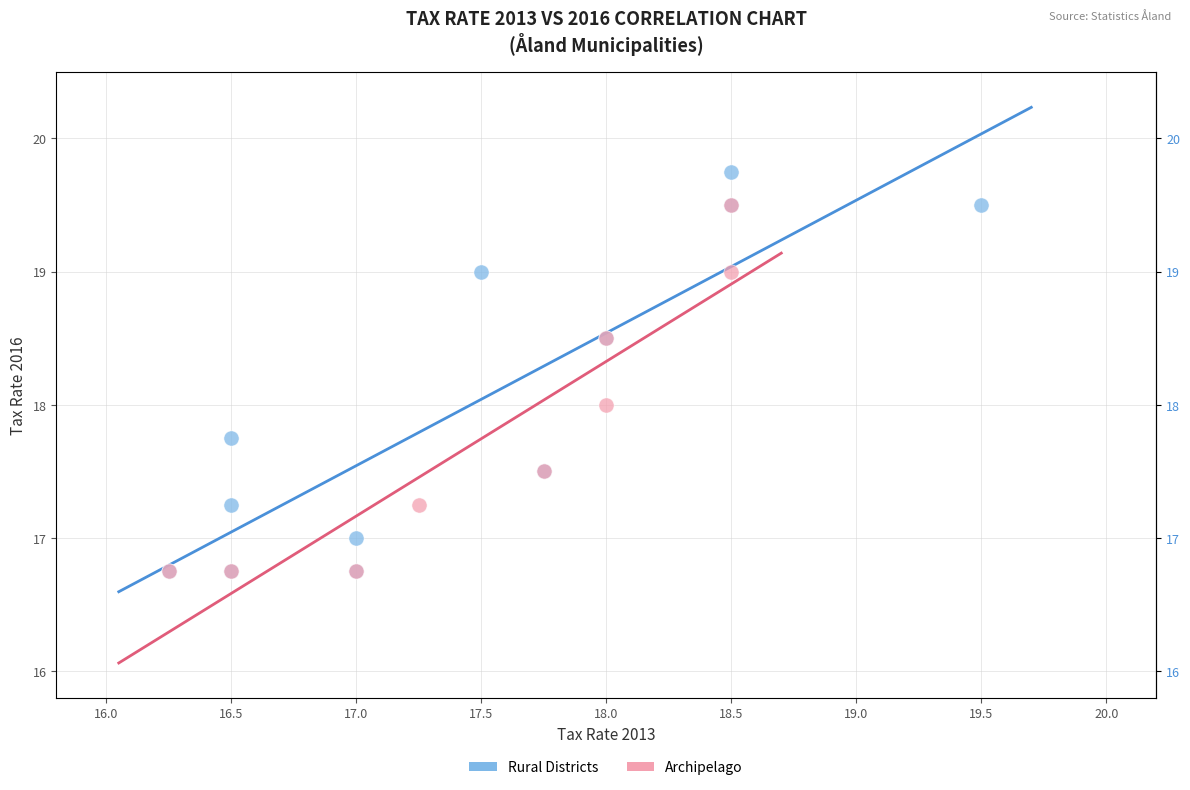

What are all the series names shown in the legend?

Rural Districts, Archipelago